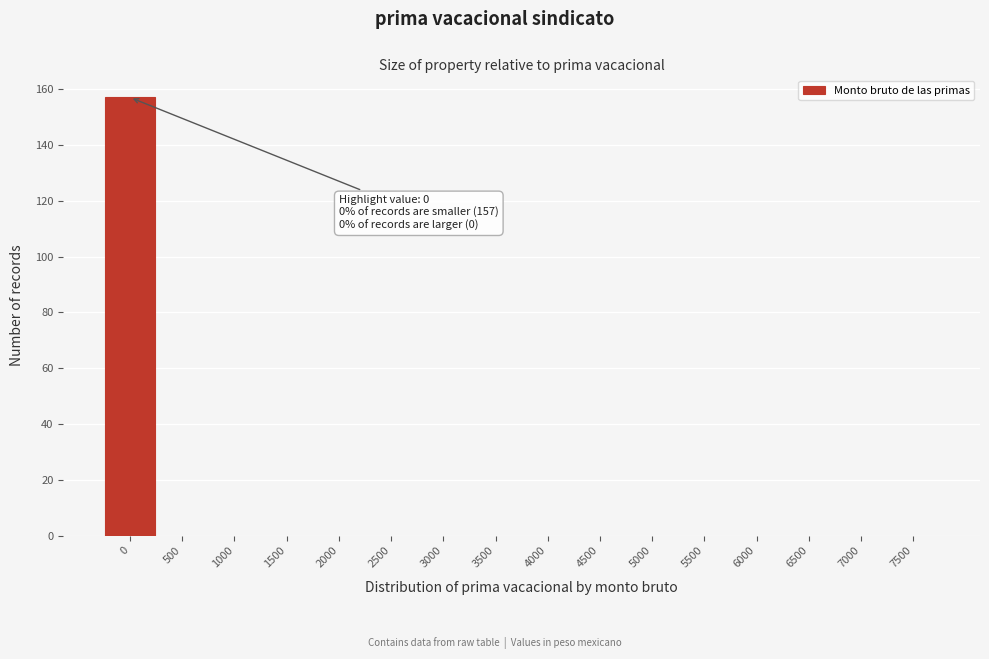

Reading left to right, transcribe all the data shown in this chart.

0=157	500=0	1000=0	1500=0	2000=0	2500=0	3000=0	3500=0	4000=0	4500=0	5000=0	5500=0	6000=0	6500=0	7000=0	7500=0